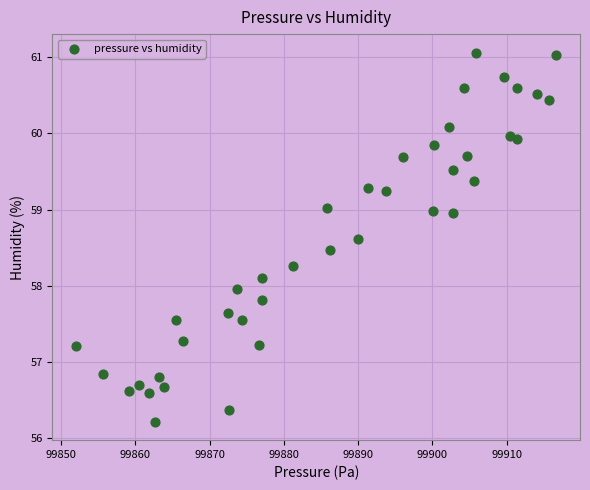

What is the range of X values (max minus min)?

64.6